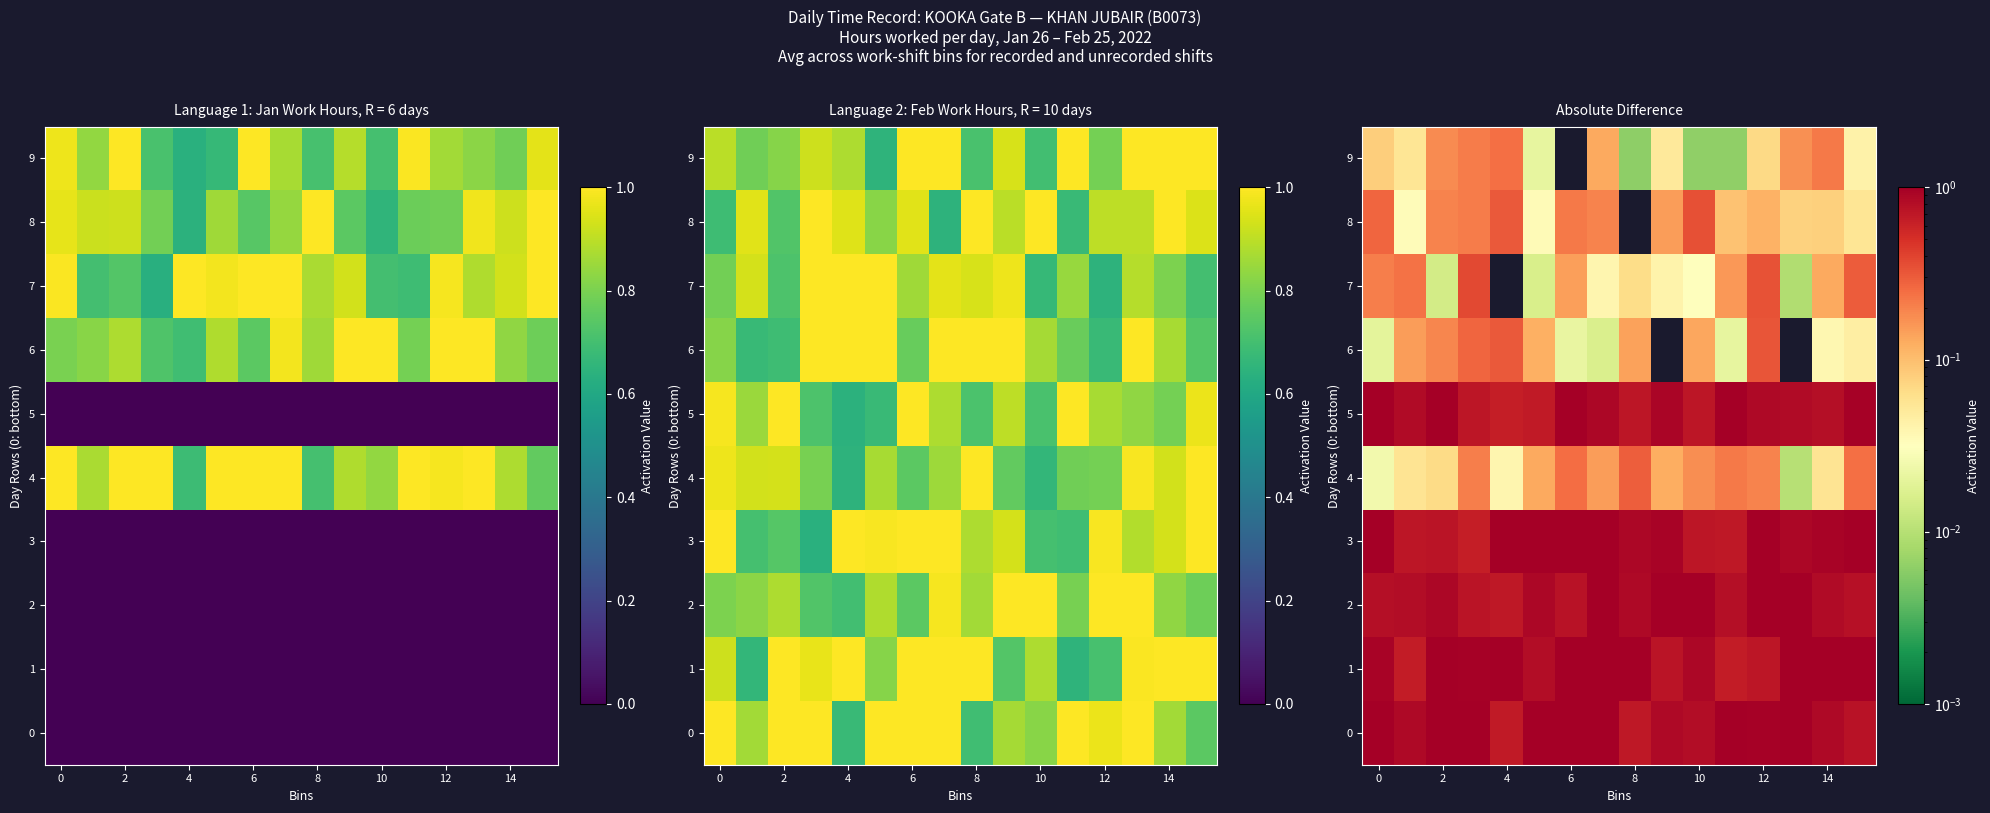

At 0, list the series in order from smallest to largest.

6, 4, 9, 7, 8, 2, 1, 5, 3, 0